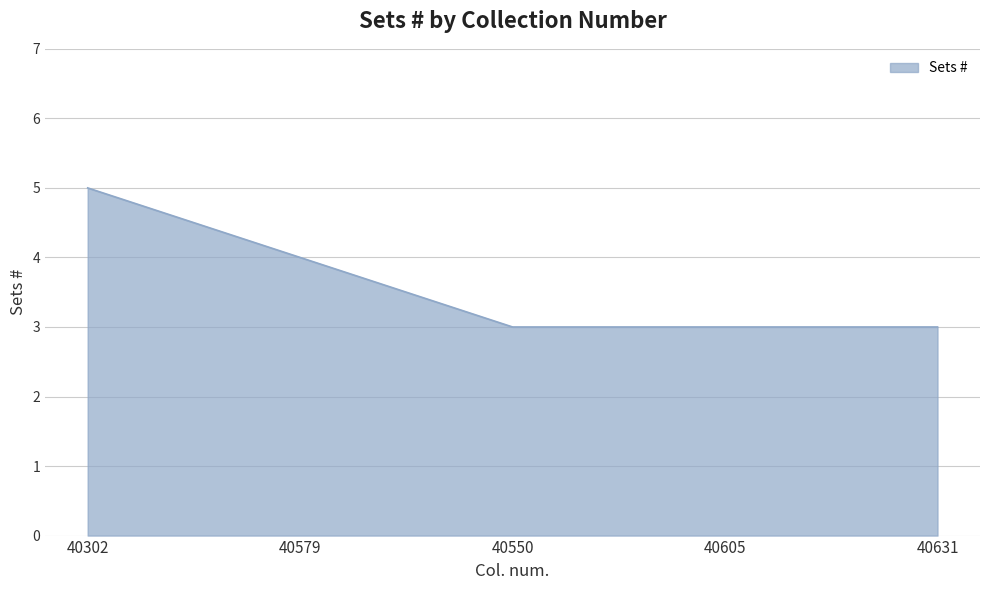

How many lines are shown in the chart?

1